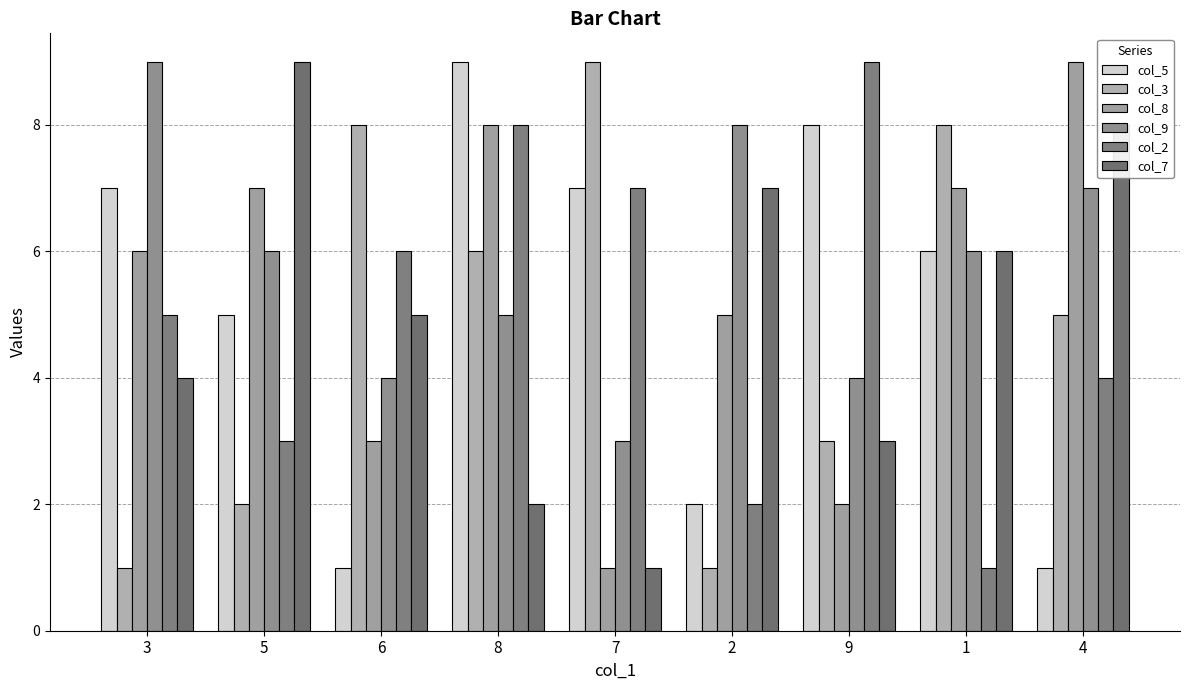

True or false: col_9 has a value of 6 at 5.

True